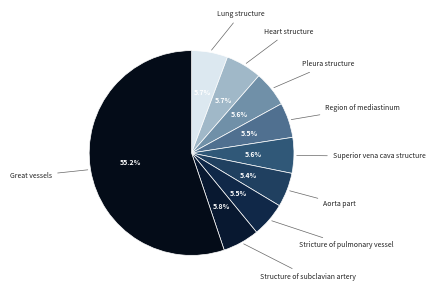

Rank the categories by value from lowest to highest.

Aorta part, Stricture of pulmonary vessel, Region of mediastinum, Pleura structure, Superior vena cava structure, Lung structure, Heart structure, Structure of subclavian artery, Great vessels